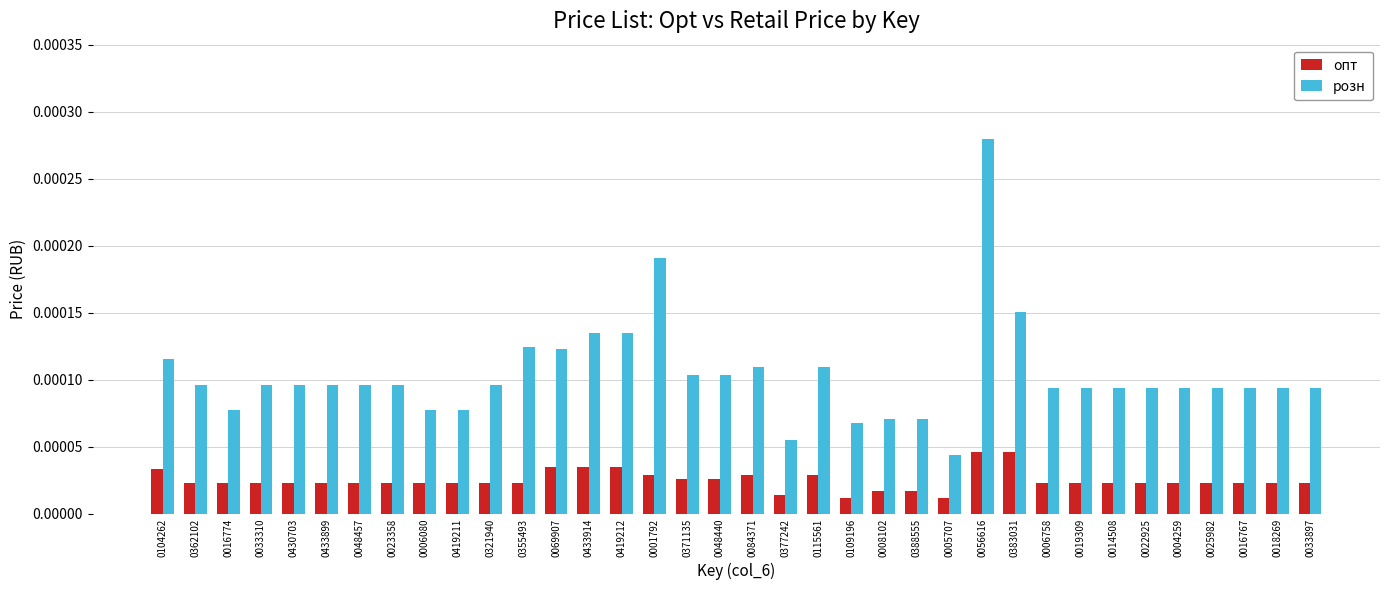

Count the number of data series in this chart.

2